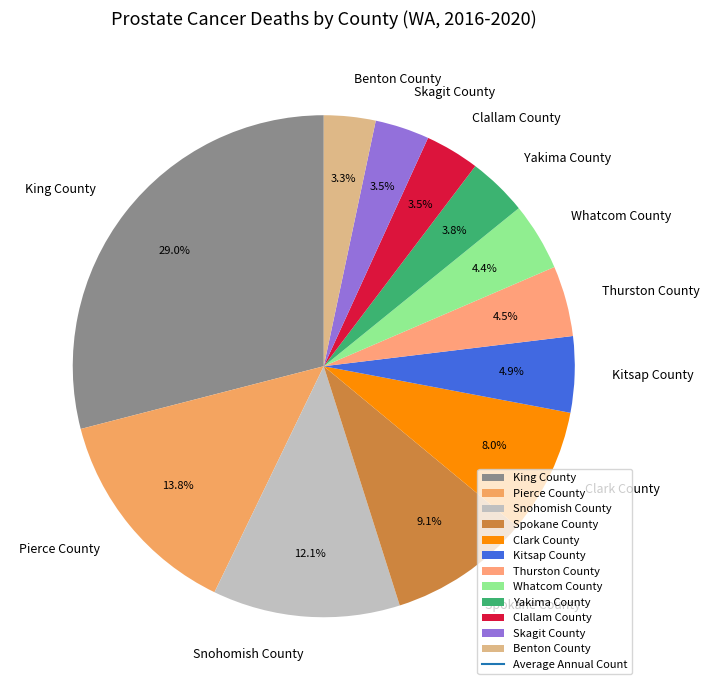

Does any single category account for the majority?

No